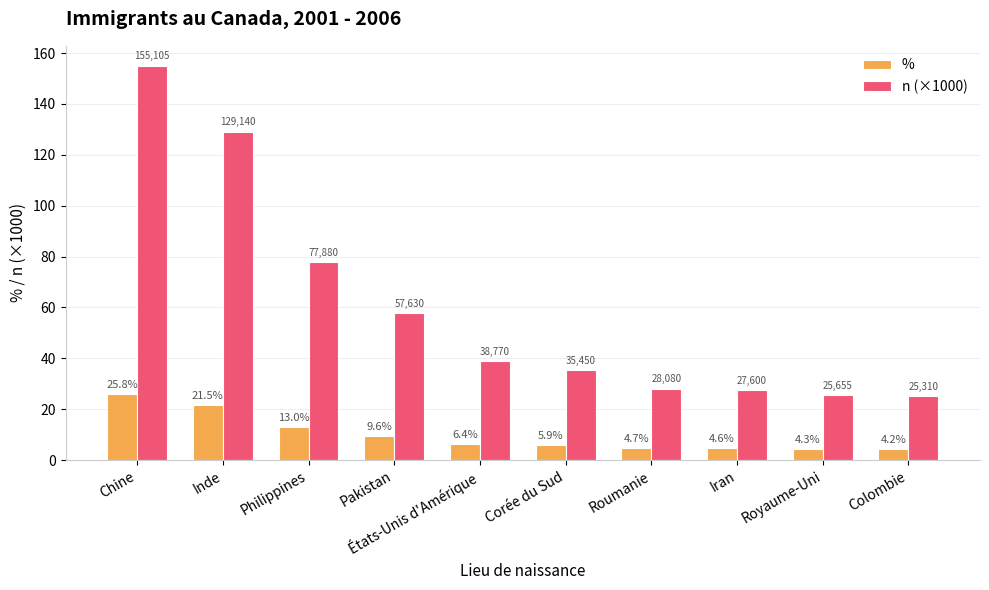

Which series has the widest spread of values?

n (×1000)